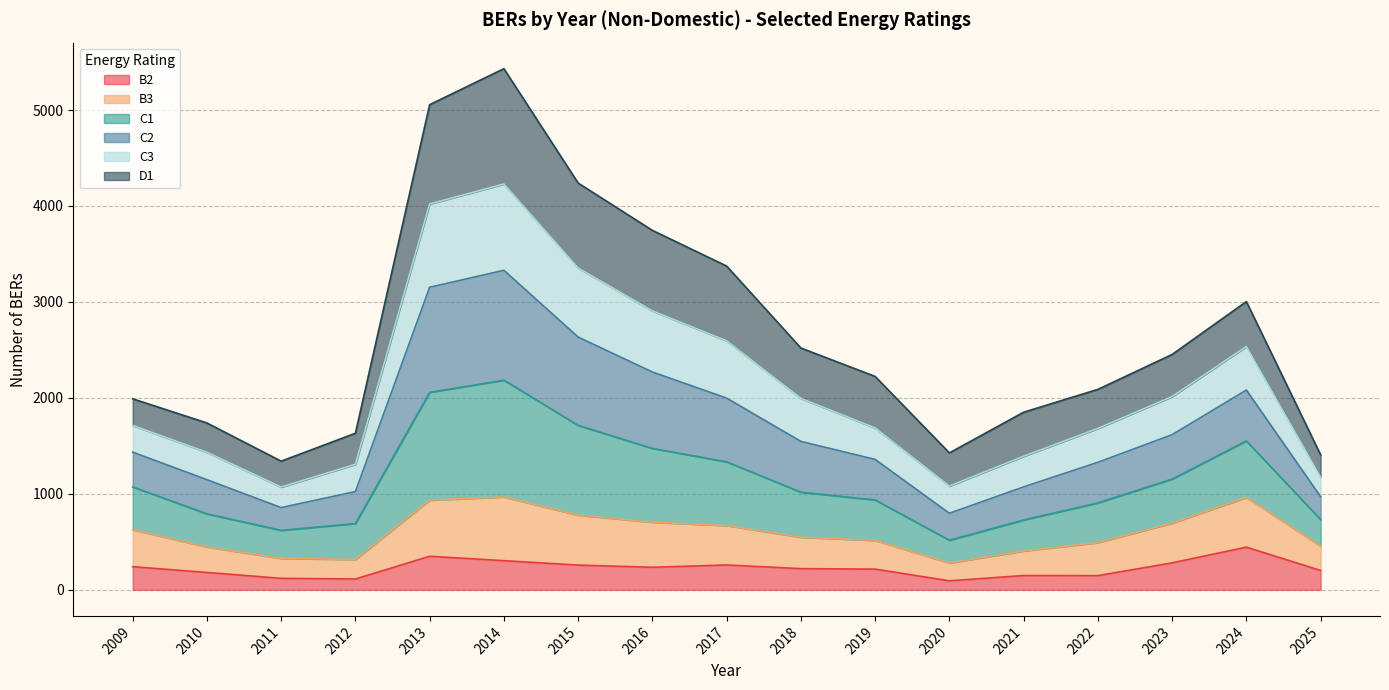

What is the highest value of the B2 series?

445